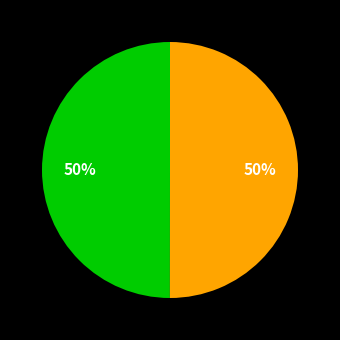

To the nearest percent, what is the average slice percentage?

50%